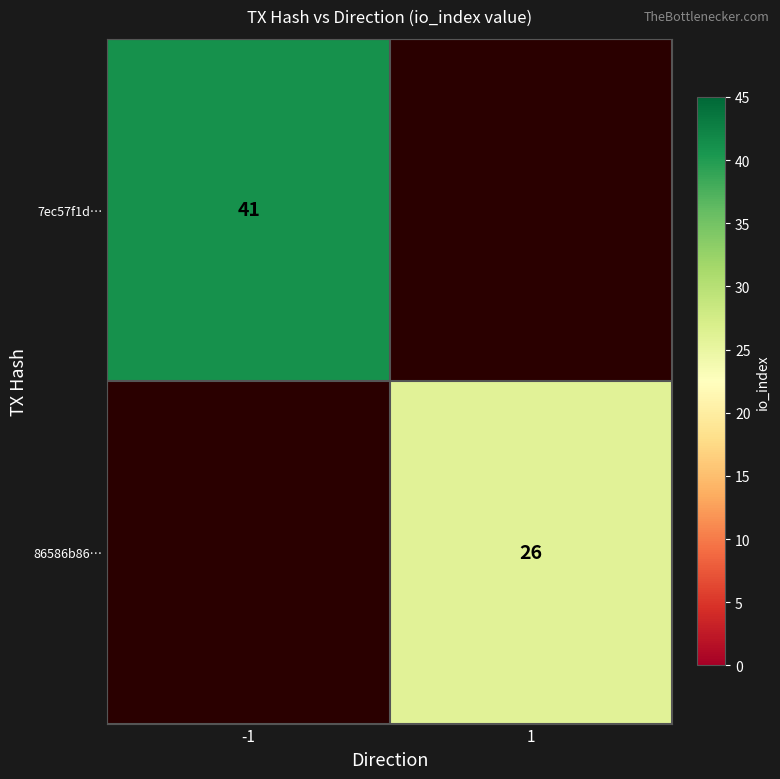

Is it true that 7ec57f1d… equals 69.2 at -1?

False